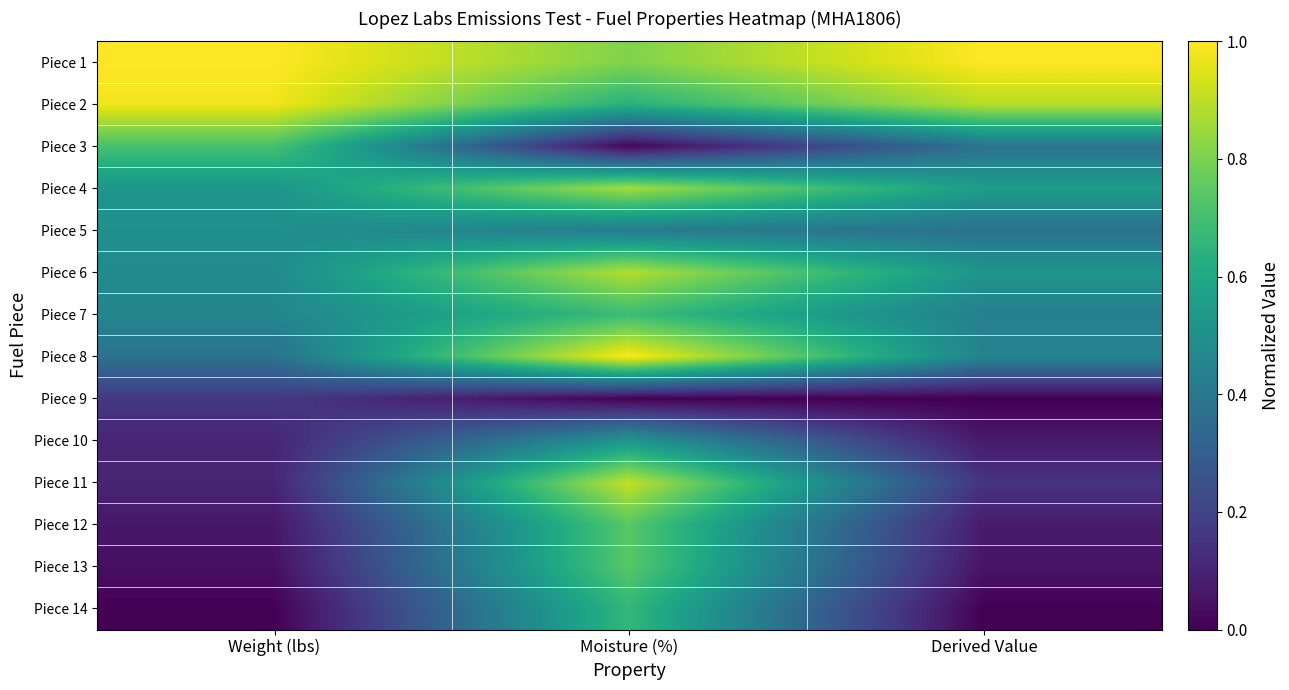

List the series in order of their peak value, lowest first.

Piece 9, Piece 5, Piece 10, Piece 14, Piece 7, Piece 3, Piece 12, Piece 13, Piece 4, Piece 6, Piece 11, Piece 2, Piece 1, Piece 8